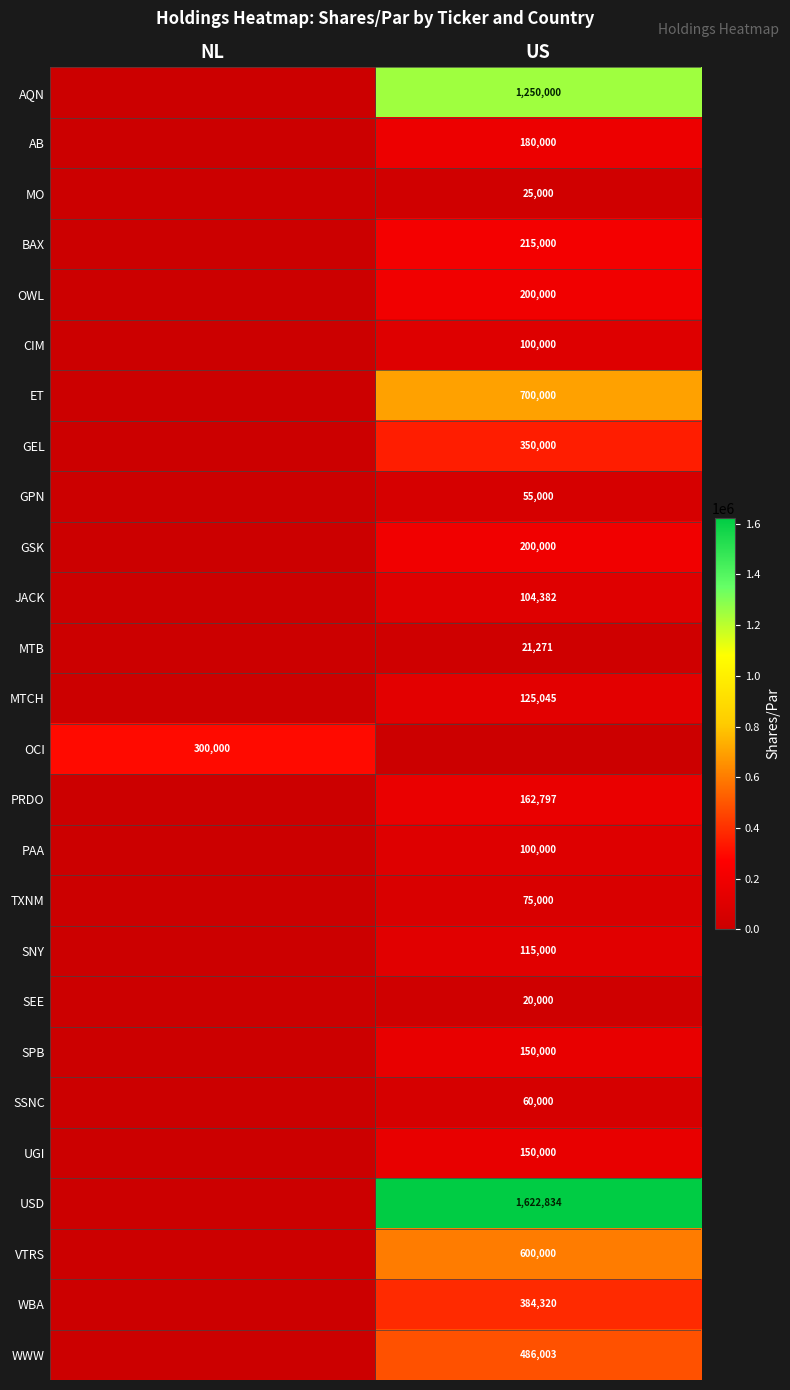

How many data points does each series have?

2